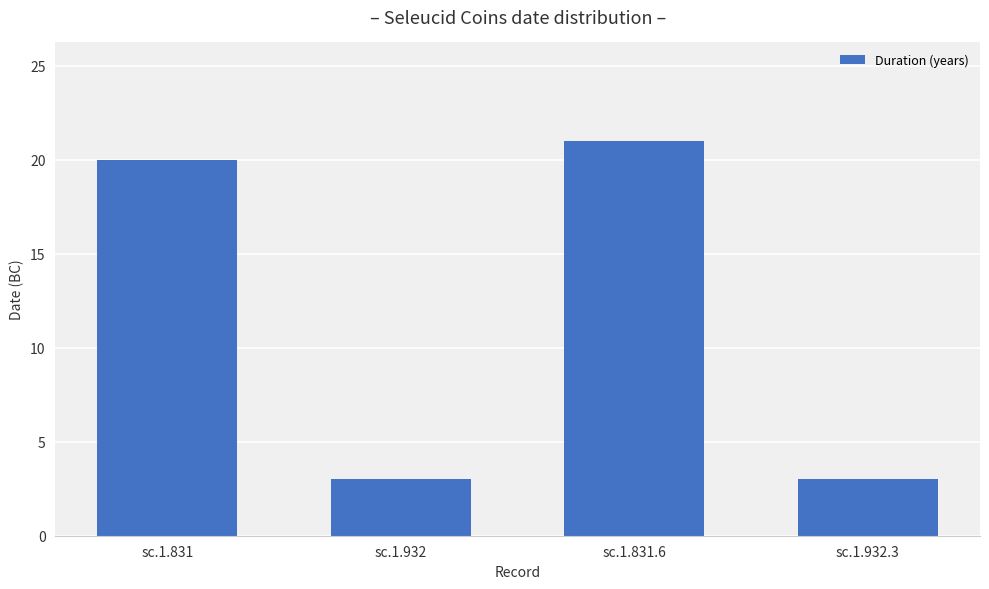

Between sc.1.831 and sc.1.831.6, which is larger?

sc.1.831.6